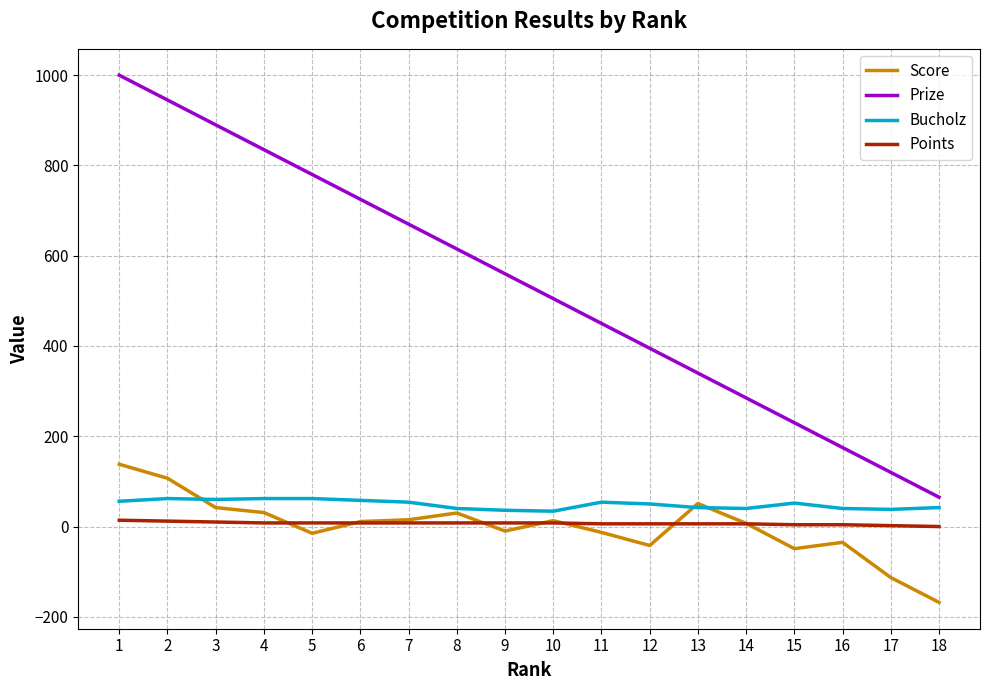

The value of Prize at 6 is 725. True or false?

True